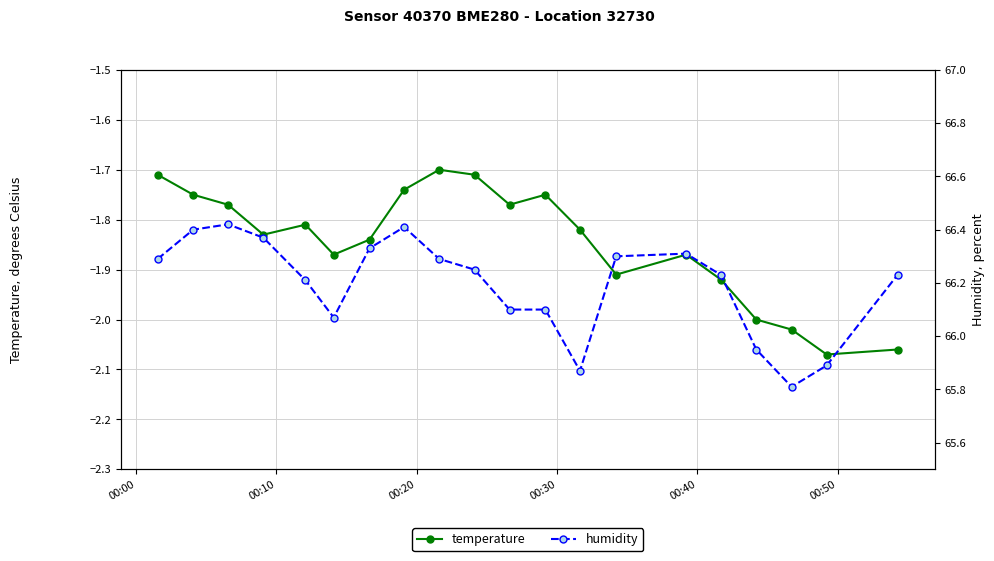

How many interior local peaks does the temperature series have?

4